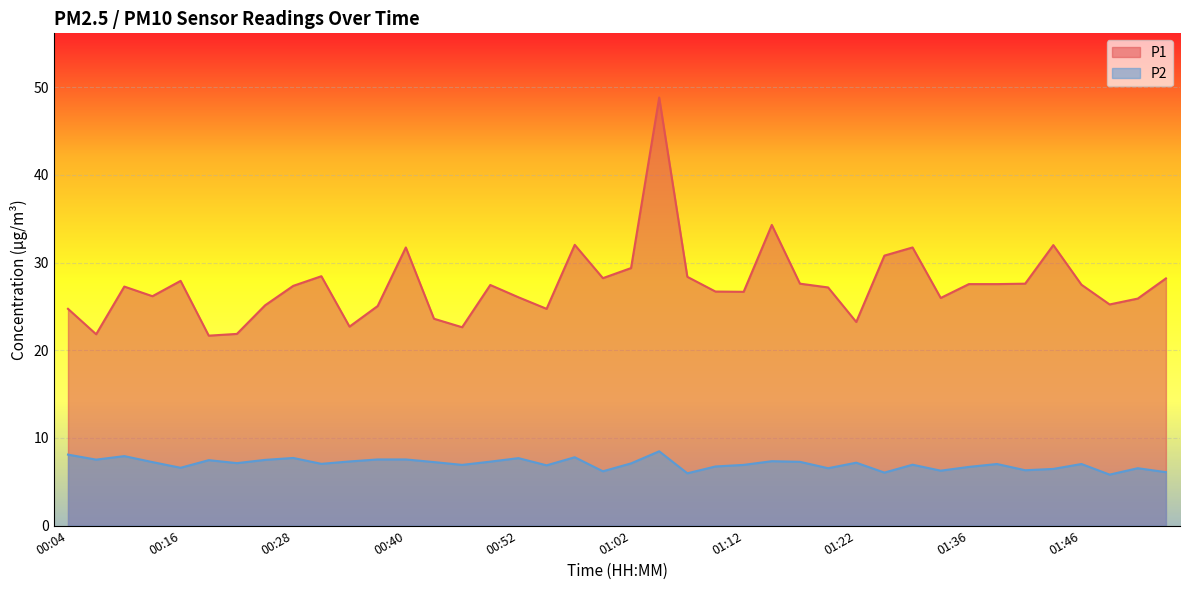

At how many categories does at least one series exceed 27?

22